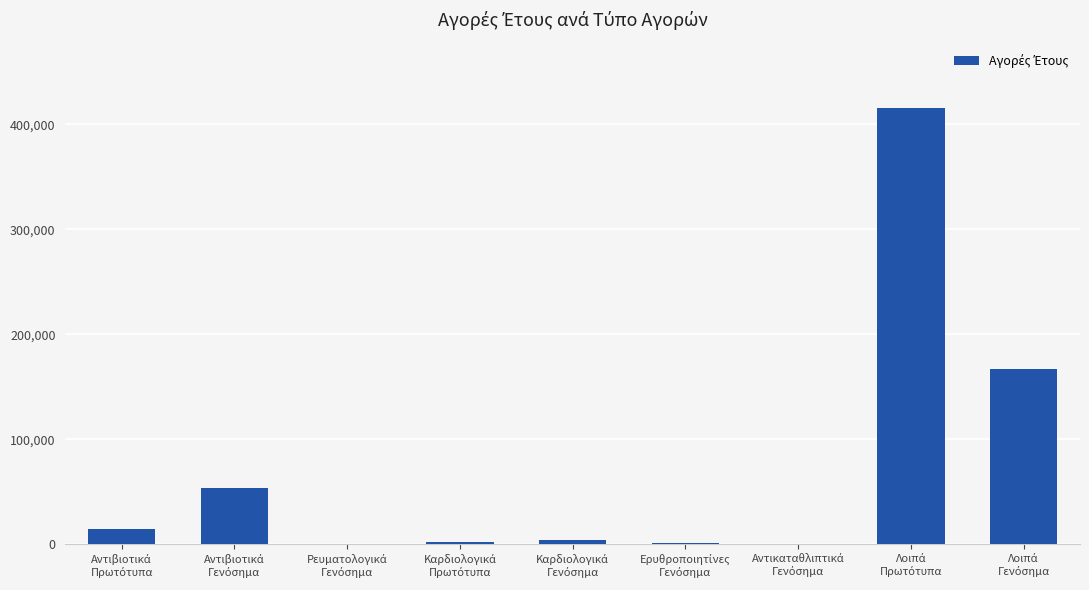

What is the maximum value shown in the chart?

415448.2